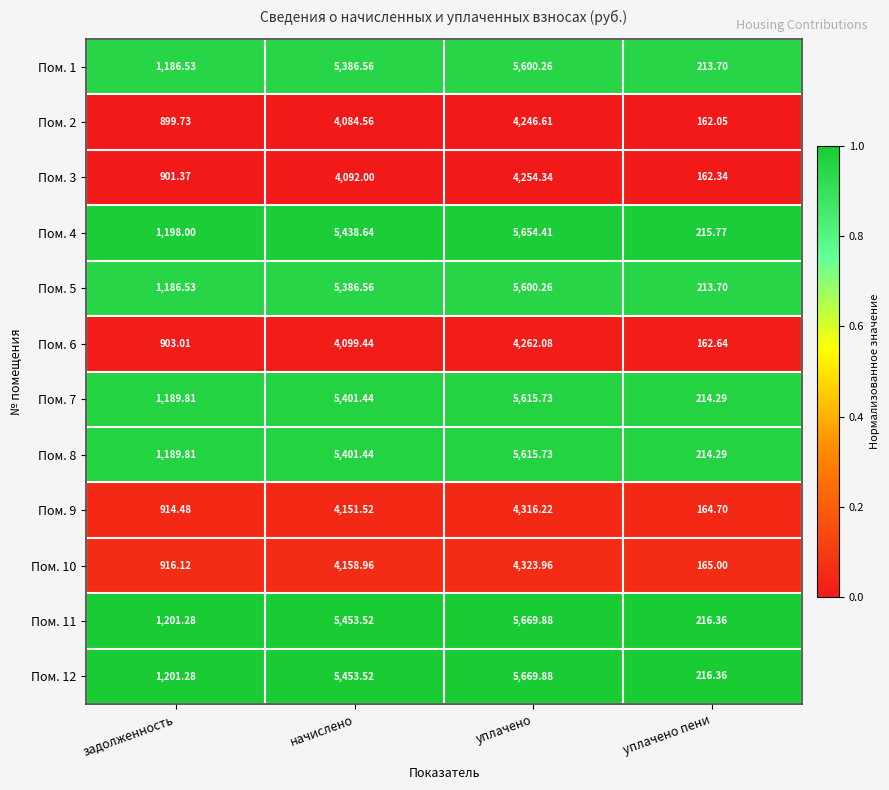

At which label does Пом. 3 reach its minimum?

уплачено пени